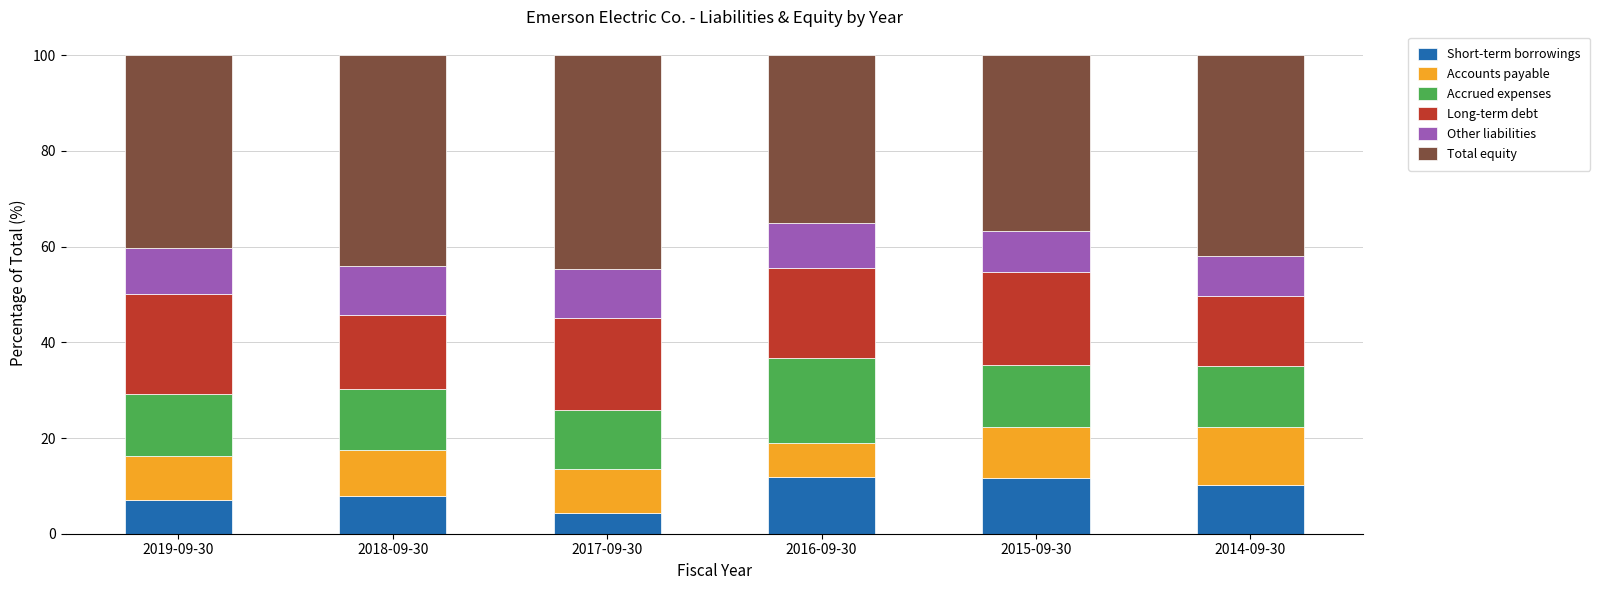

Which category has the lowest value in the Short-term borrowings series?

2017-09-30